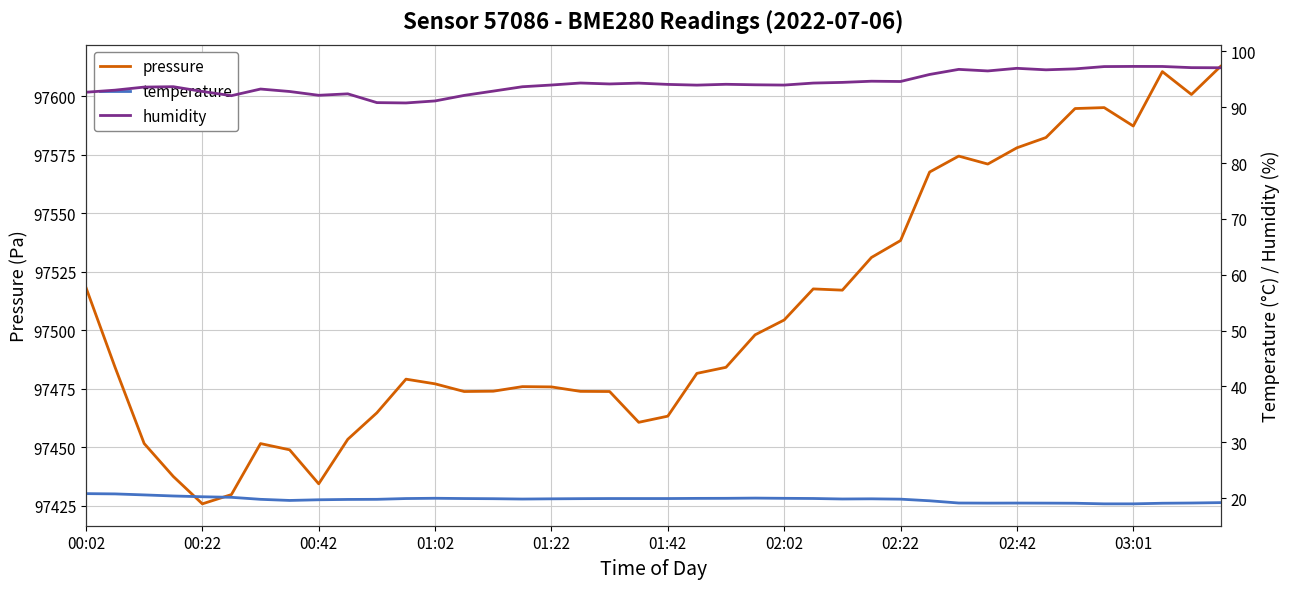

Does the chart have visible grid lines?

Yes